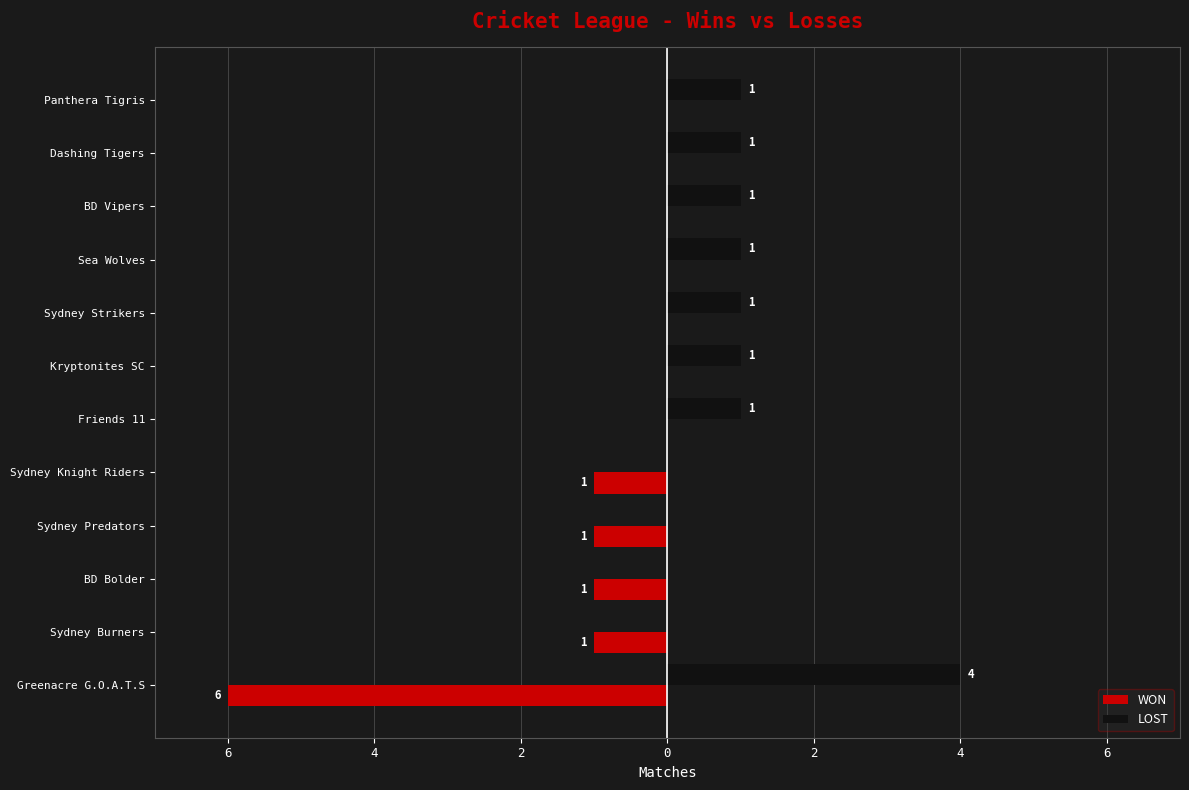

What are all the series names shown in the legend?

WON, LOST